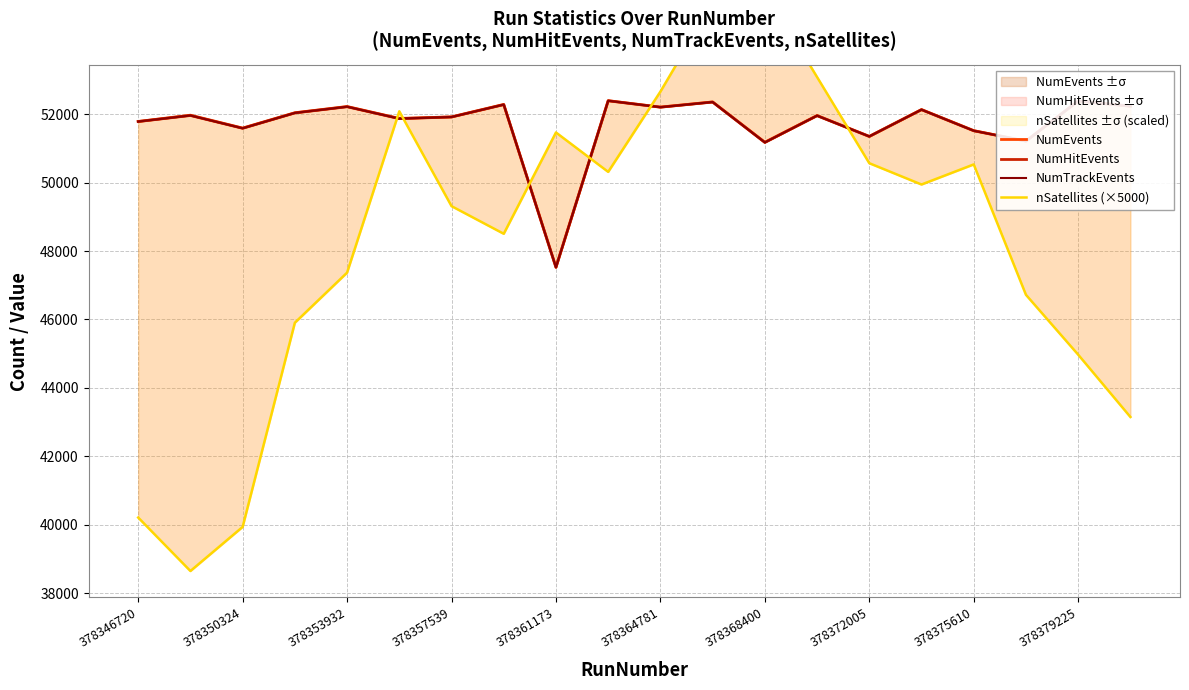

At 378375610, list the series in order from largest to smallest.

NumEvents, NumHitEvents, NumTrackEvents, nSatellites (×5000)